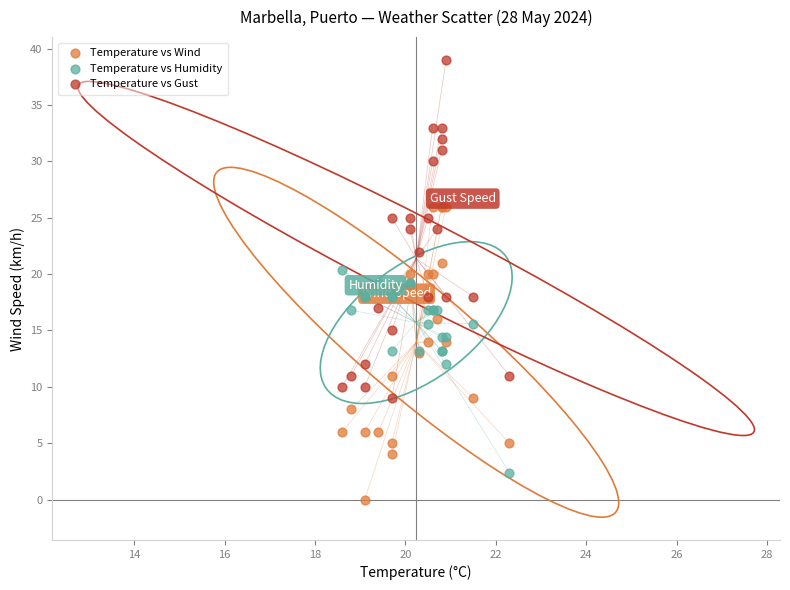

Which series reaches the minimum Y coordinate?

Temperature vs Wind